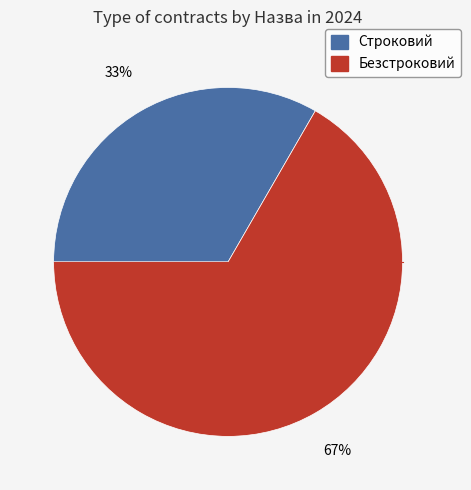

Which has a higher value, Безстроковий or Строковий?

Безстроковий